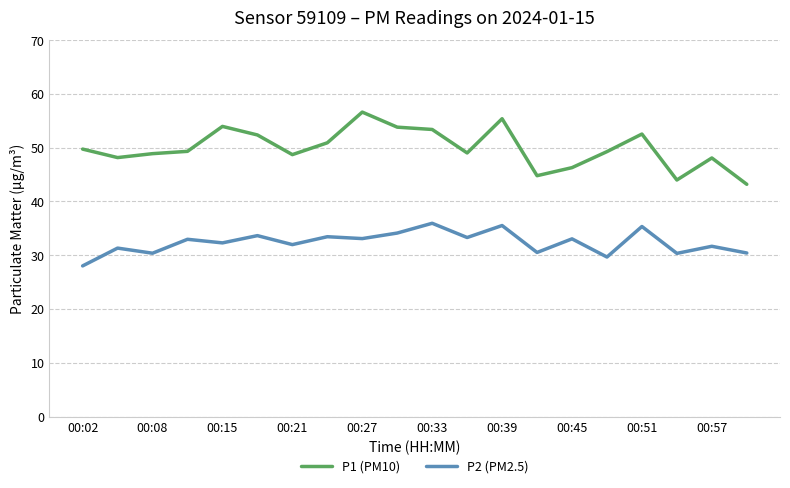

True or false: P2 (PM2.5) and P1 (PM10) intersect in this chart.

False